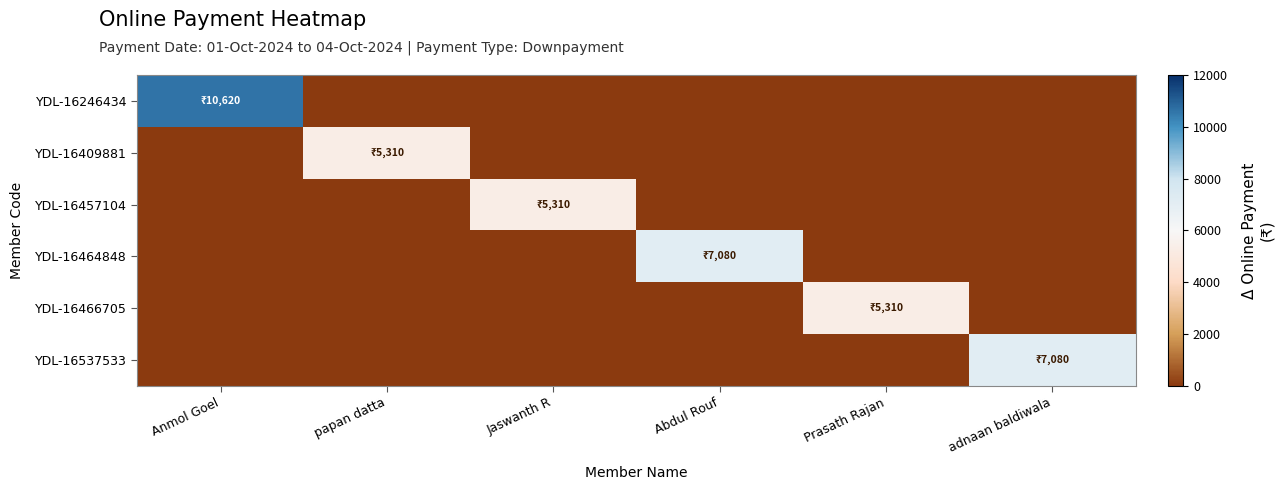

Which series has the largest total across all categories?

YDL-16246434